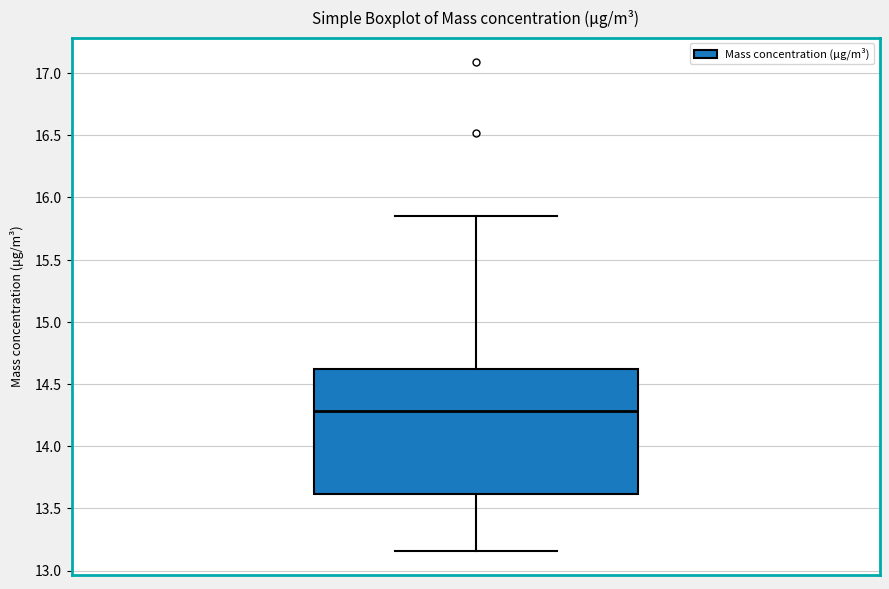

Where does the median line of the box sit on the y-axis? The values are not printed on the chart, so give them approximately, as read against the axis.

14.30